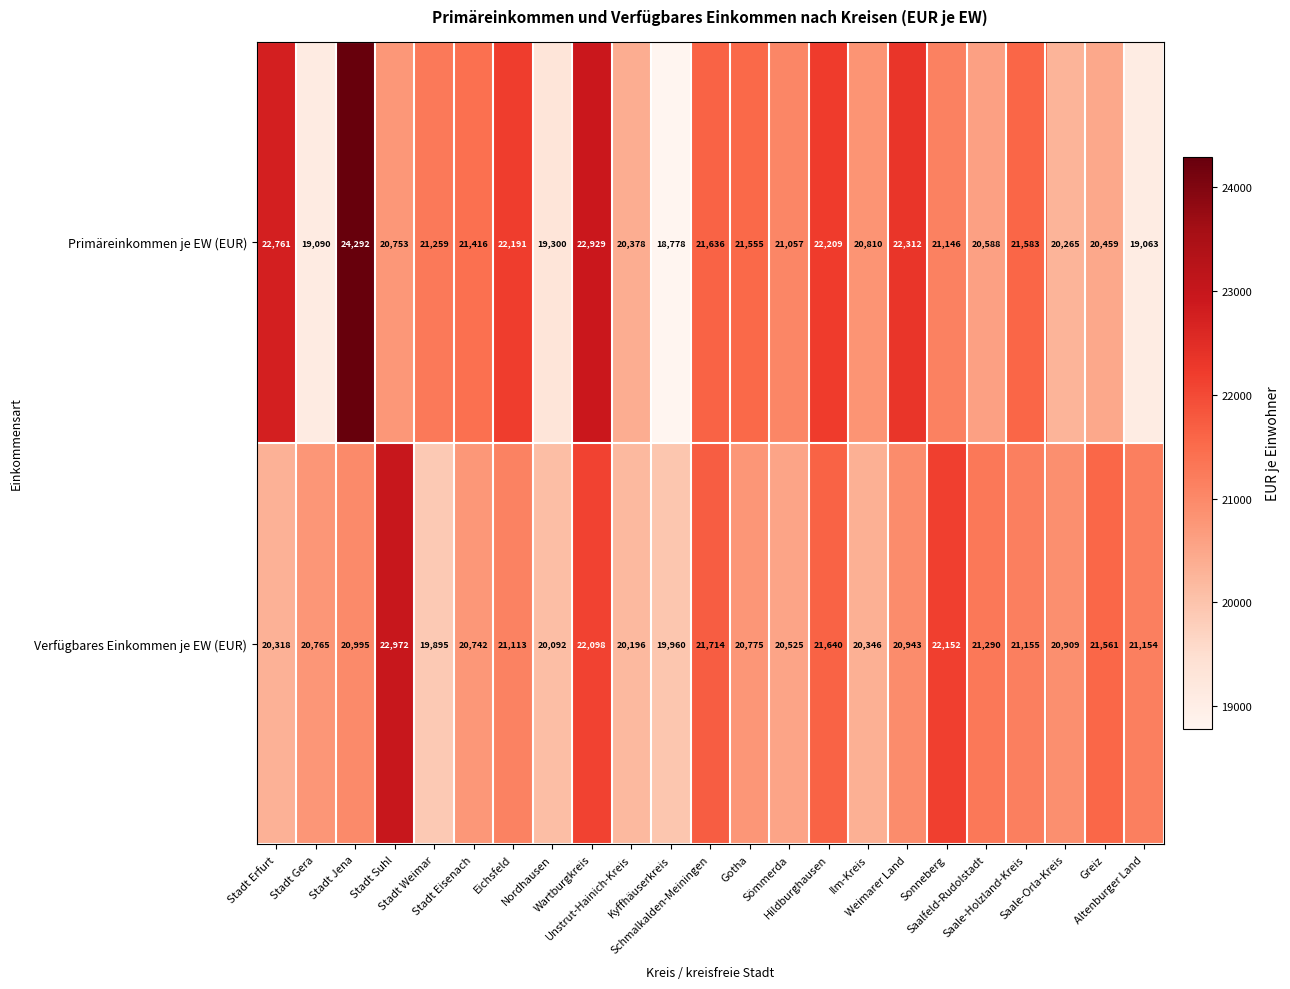

What is the sum of all Primäreinkommen je EW (EUR) values?

485830